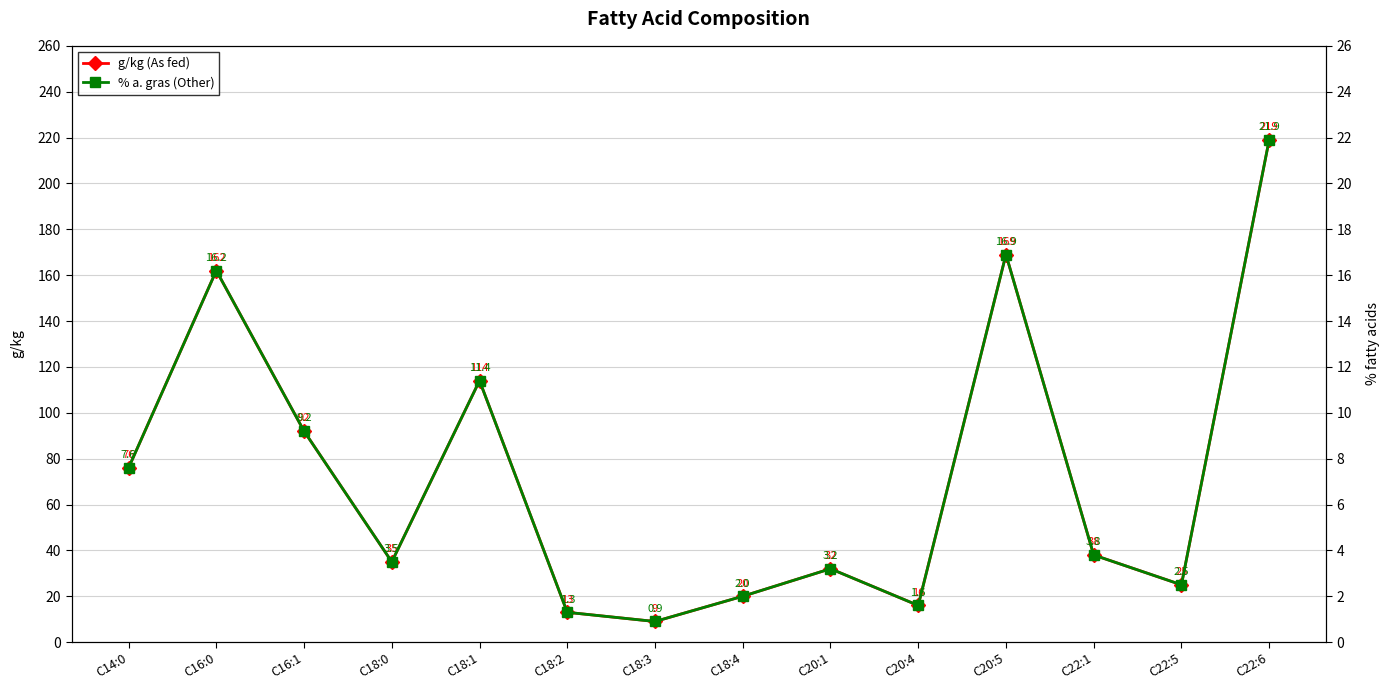

What is the sum of the % a. gras (Other) values at C18:2 and C20:5?

18.2